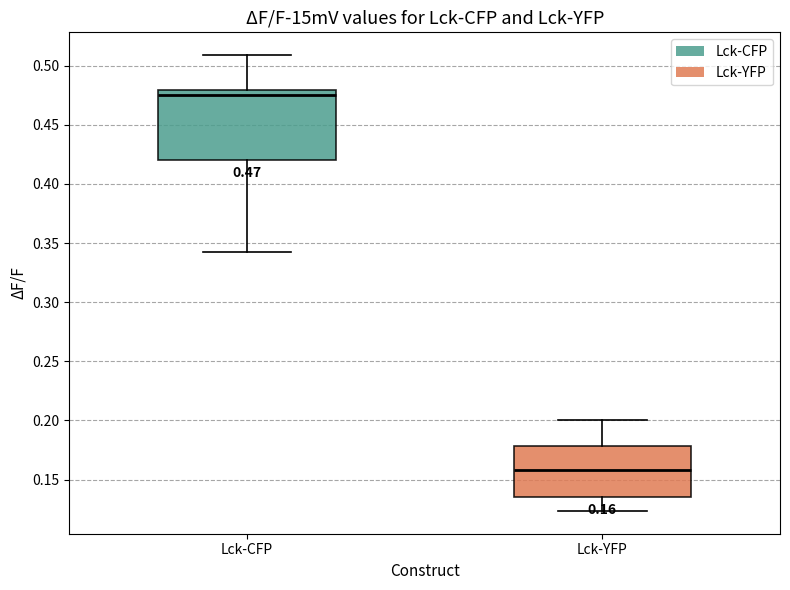

Which box's median line is the highest?

Lck-CFP